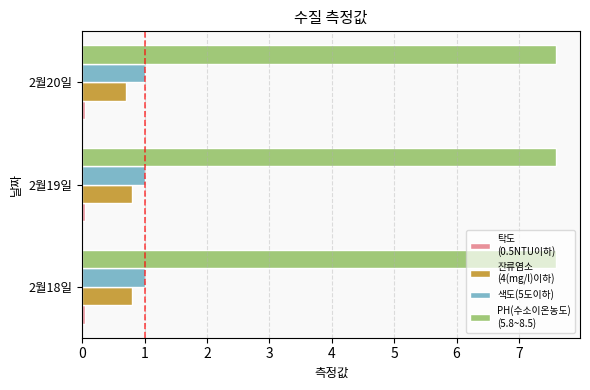

What is the value of the 잔류염소
(4(mg/l)이하) bar at the 1st from the left?

0.8